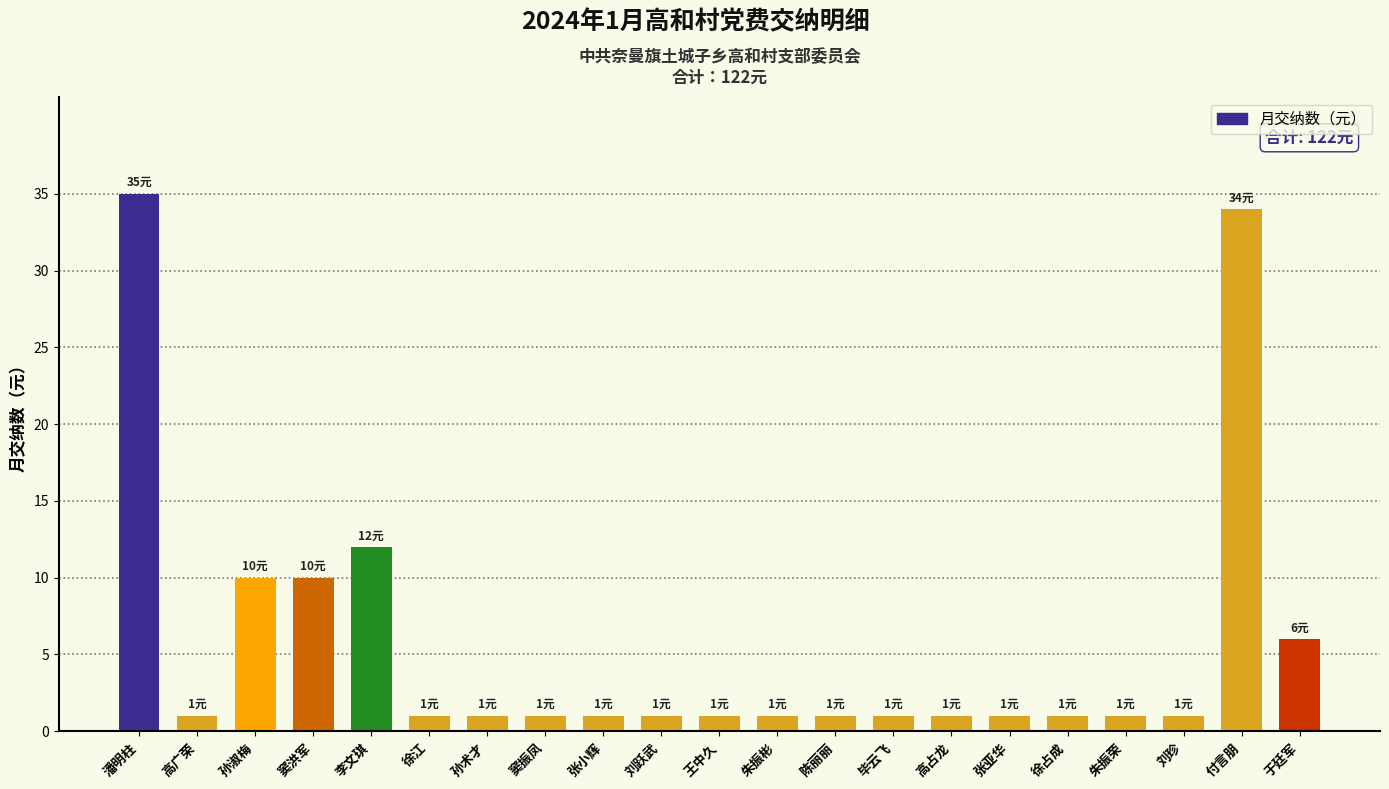

Approximately how many times larger is the value at 孙术才 compared to 毕云飞?

1.0